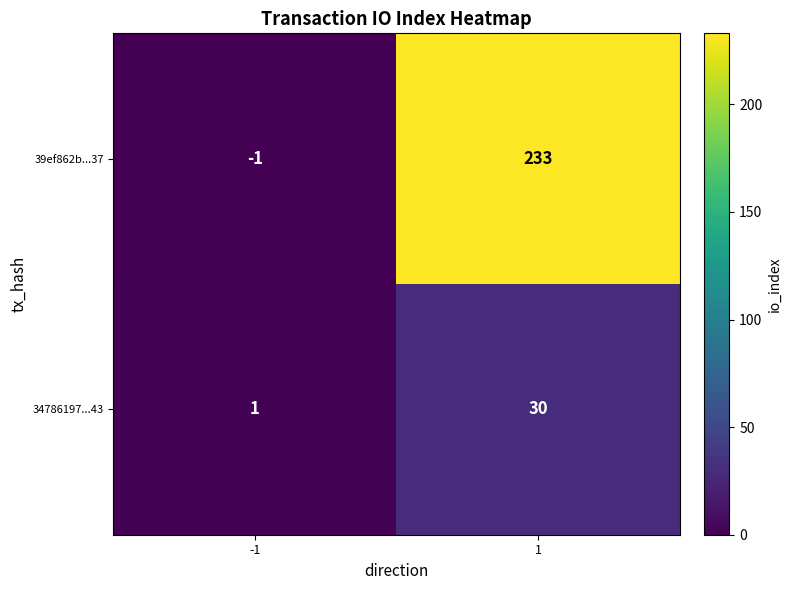

Reading right to left, extract all data points from this chart.

39ef862b...37: 1=233	-1=-1
34786197...43: 1=30	-1=1